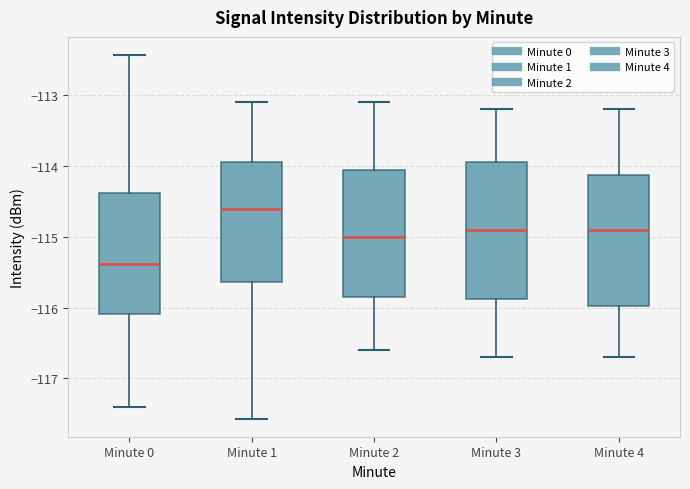

Reading left to right, transcribe this box plot: for each box, give where its median line is, the range the box spans, and where its two whiskers end, as read against the y-axis. The values are not printed on the chart, so give them approximately, as read against the axis.

Minute 0: median -115.4, box -116.1 to -114.4, whiskers -117.4 to -112.4
Minute 1: median -114.6, box -115.6 to -113.9, whiskers -117.6 to -113.1
Minute 2: median -115.0, box -115.8 to -114.0, whiskers -116.6 to -113.1
Minute 3: median -114.9, box -115.9 to -113.9, whiskers -116.7 to -113.2
Minute 4: median -114.9, box -116.0 to -114.1, whiskers -116.7 to -113.2